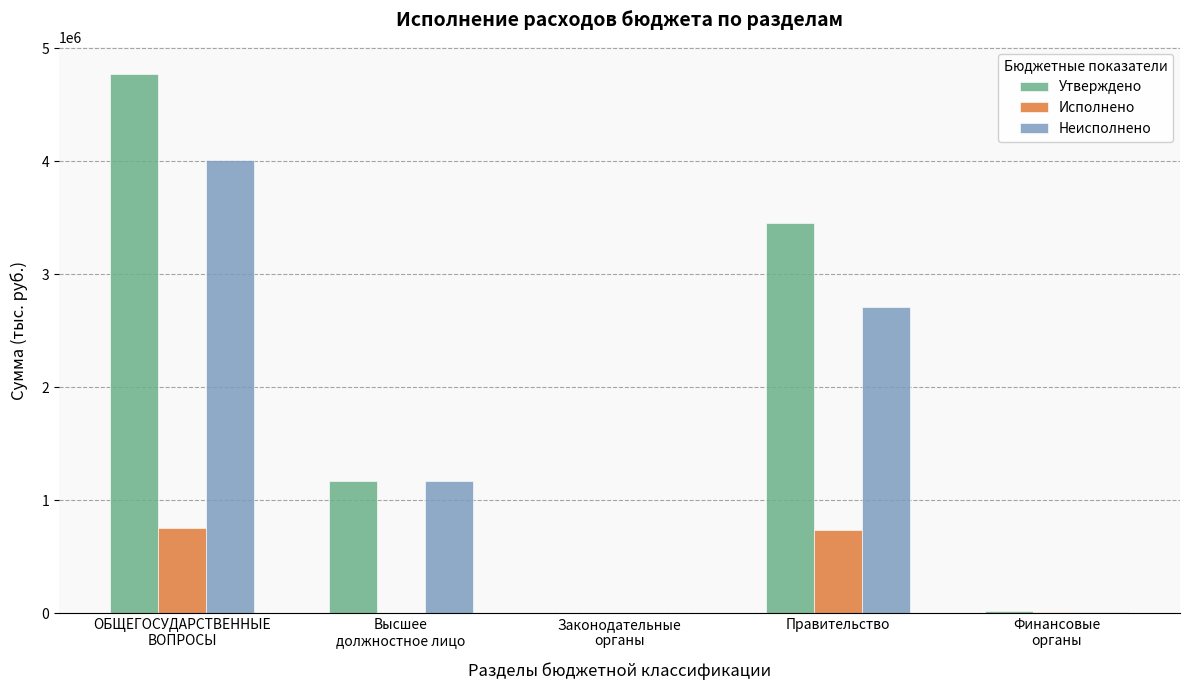

How many groups of bars are there?

5